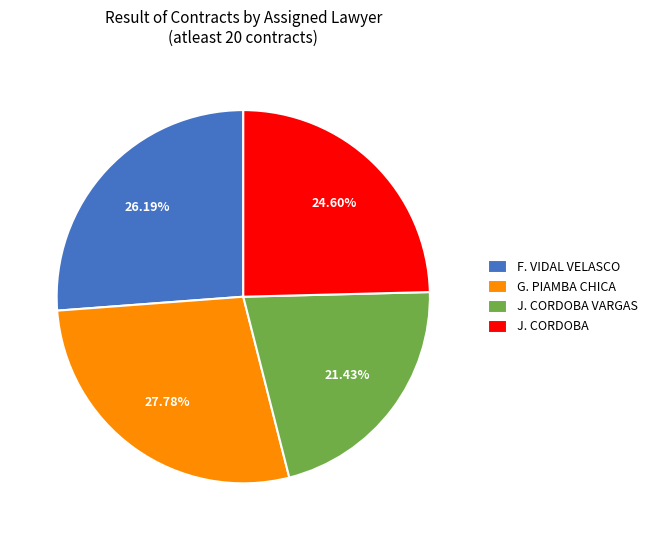

Between J. CORDOBA VARGAS and J. CORDOBA, which is larger?

J. CORDOBA